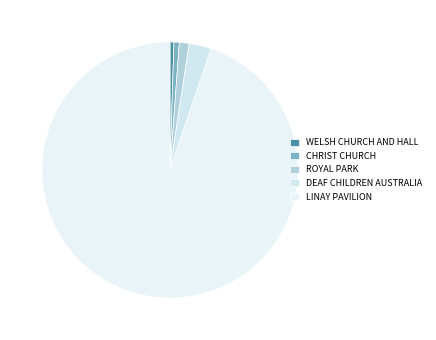

Count the number of slices in the pie.

5